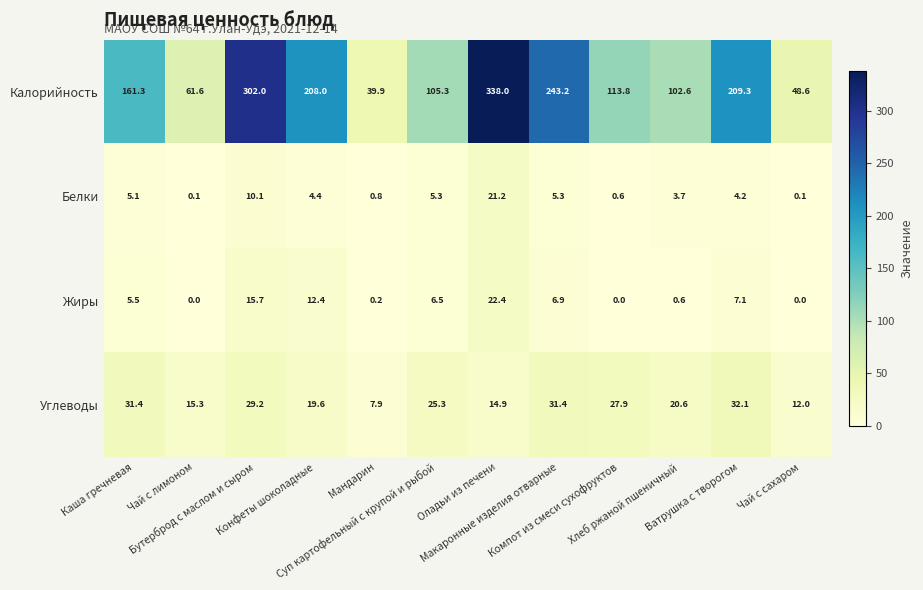

What is the total value across all series at Конфеты шоколадные?

244.4